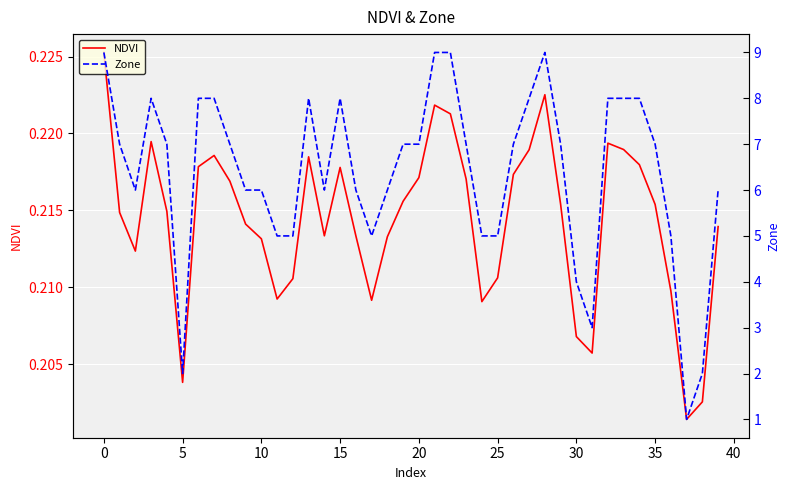

How many lines are shown in the chart?

2